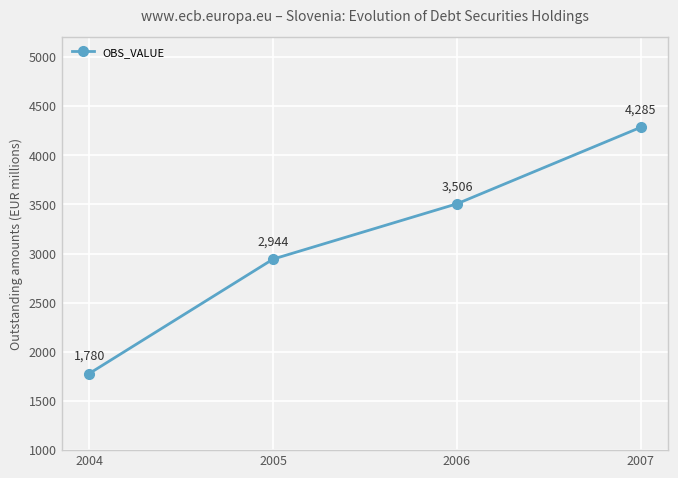

List the labels in order of value, smallest first.

2004, 2005, 2006, 2007